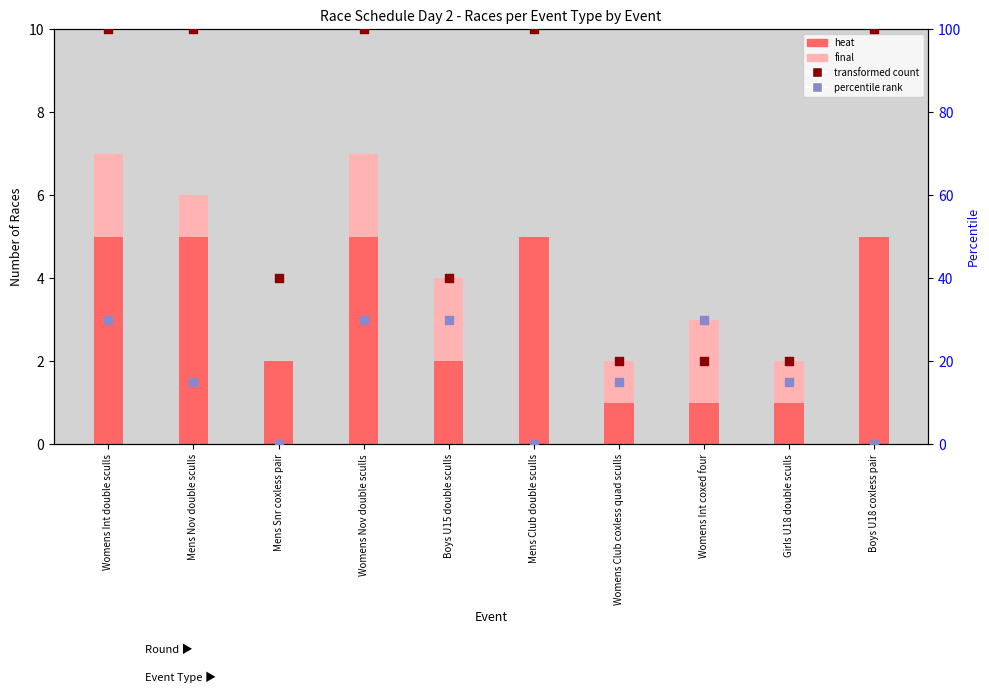

What is the total value across all series at Boys U18 coxless pair?

105